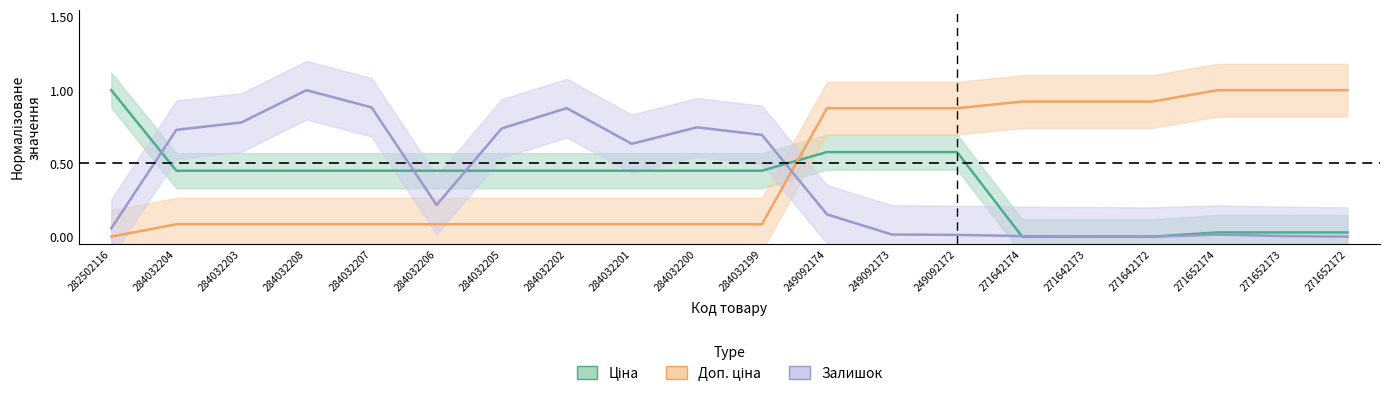

What is the label of the 11th point from the left?

284032199